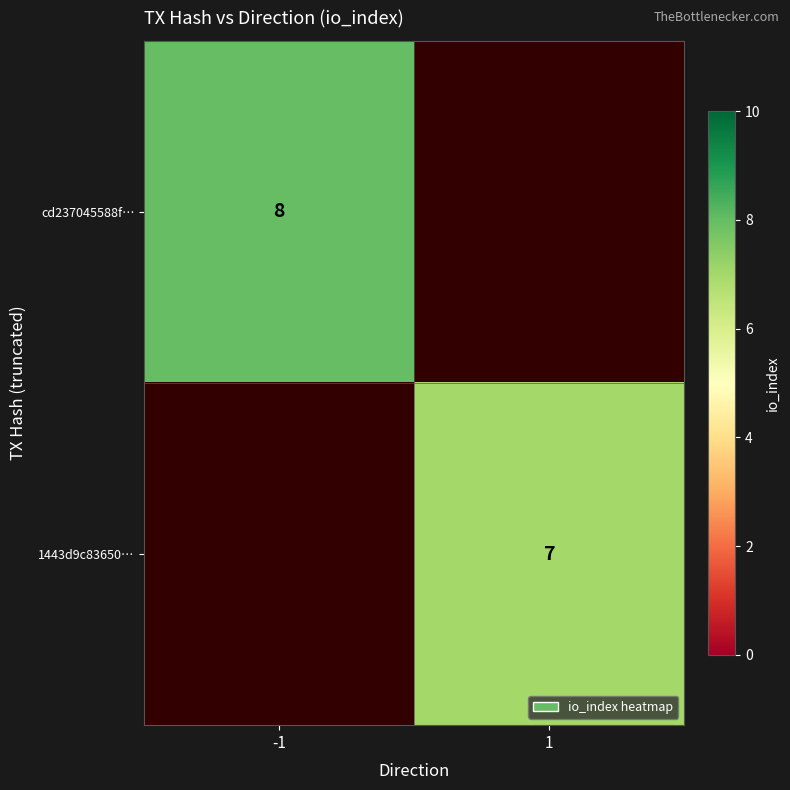

Is the value of cd237045588f… at -1 greater than the value of 1443d9c83650… at 1?

Yes